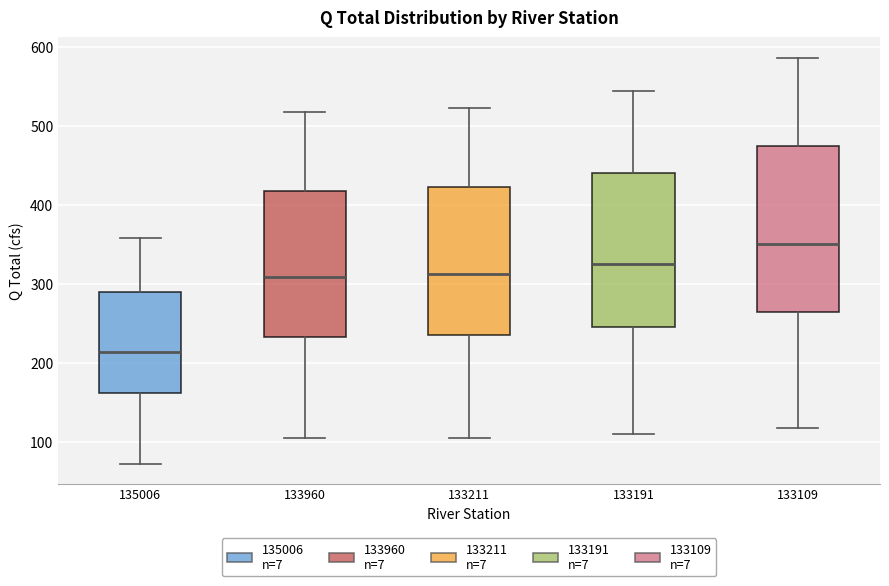

Where is the lower edge of the box at x = 133960 on the y-axis? The values are not printed on the chart, so give them approximately, as read against the axis.

230